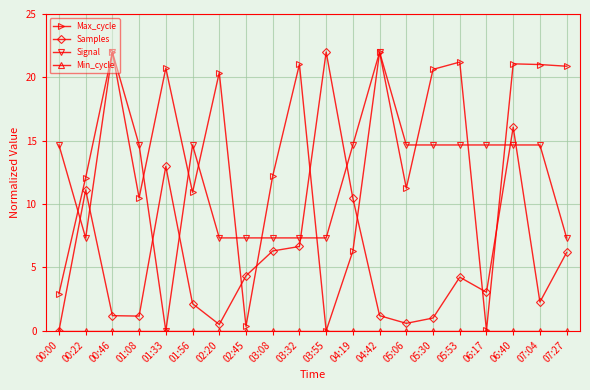

What is the maximum value for Max_cycle?

22.0